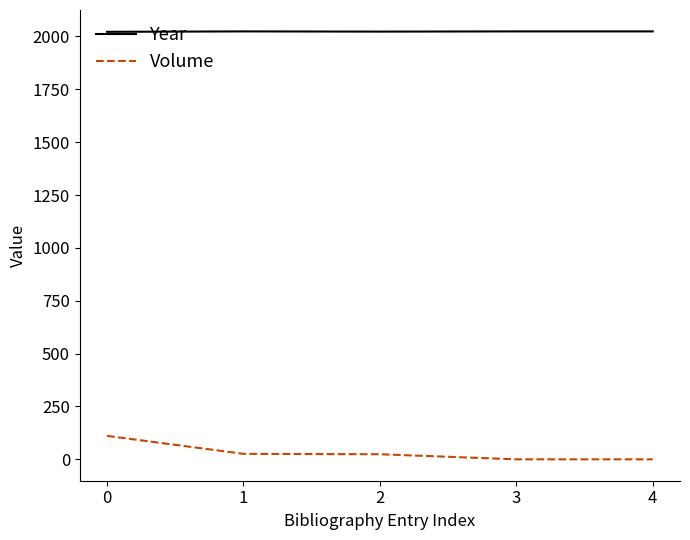

Is it true that Year equals 1238 at 2?

False